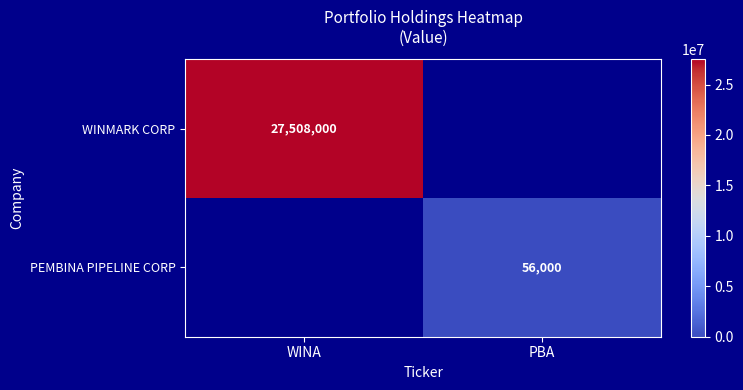

Is the value of WINMARK CORP at WINA greater than the value of PEMBINA PIPELINE CORP at PBA?

Yes